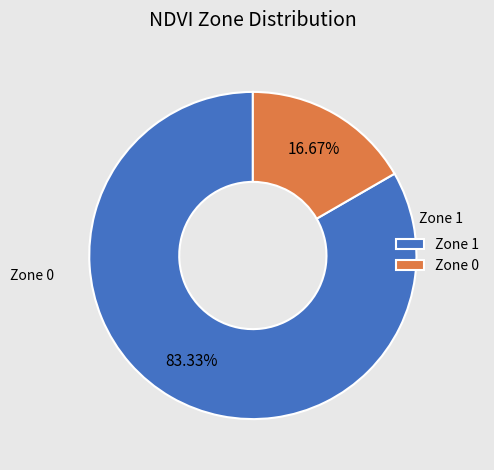

Does Zone 0 represent more than half of the total?

No